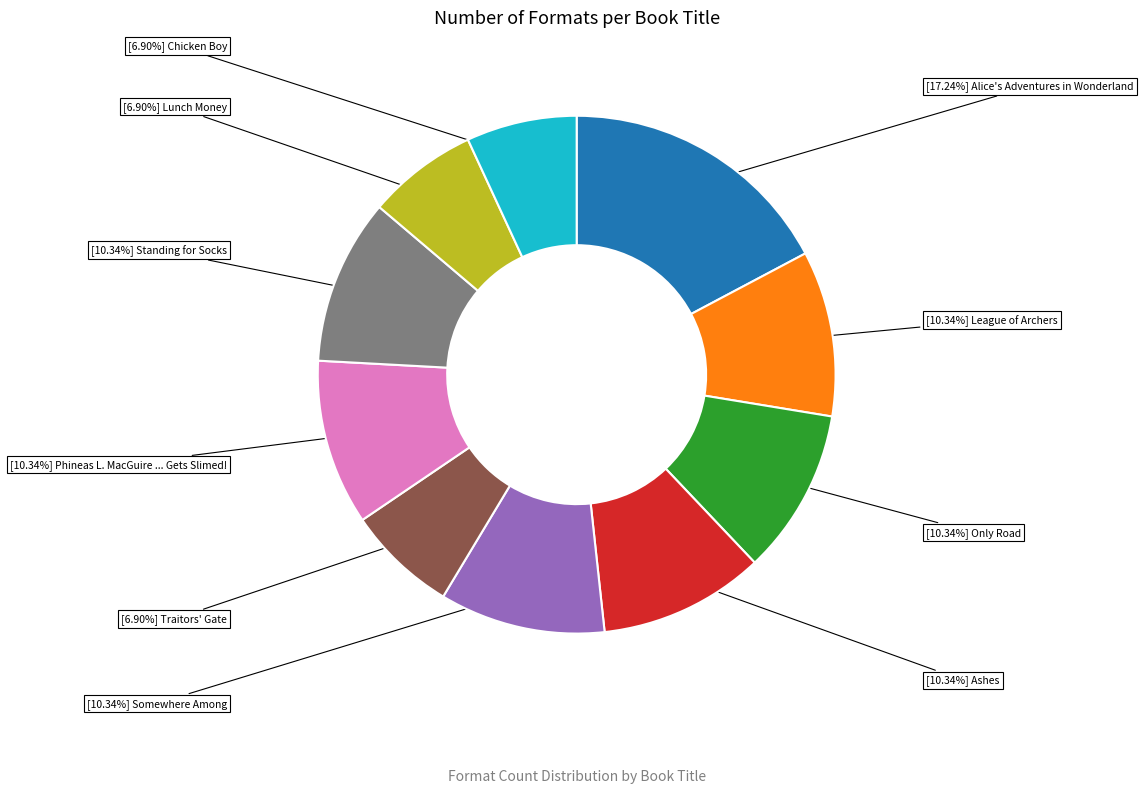

Is there any slice that represents more than half of the pie?

No